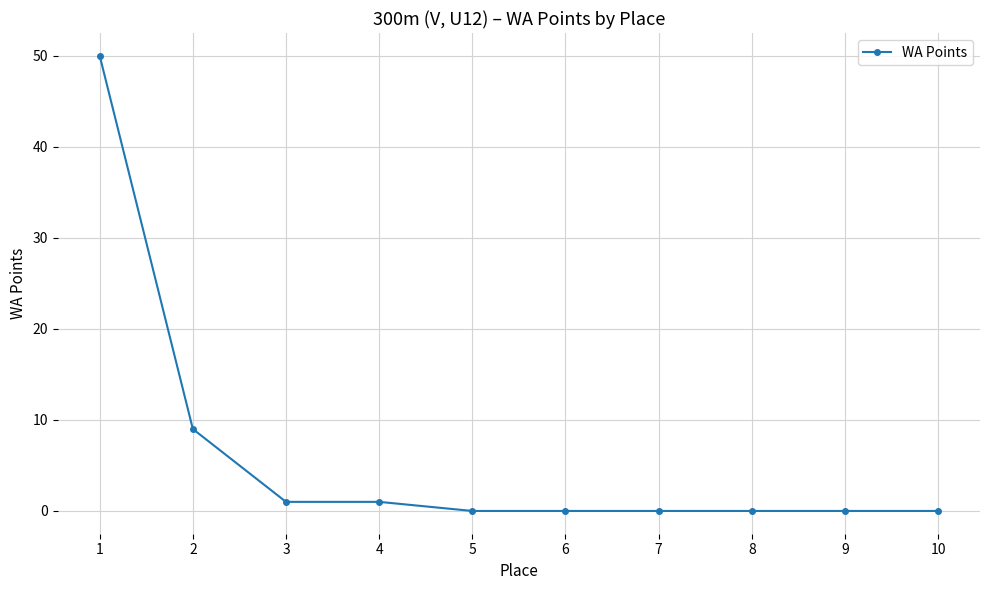

What is the sum of all values?

61